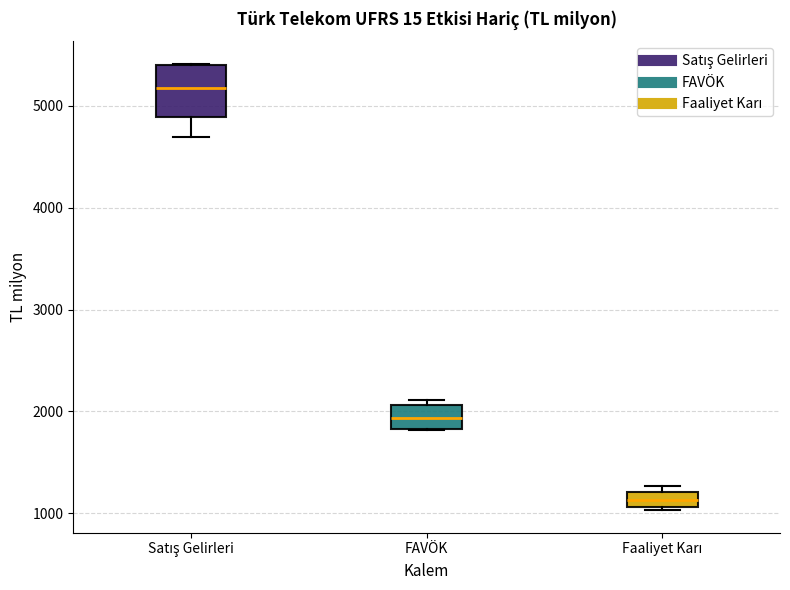

Which box's median line is the lowest?

Faaliyet Karı